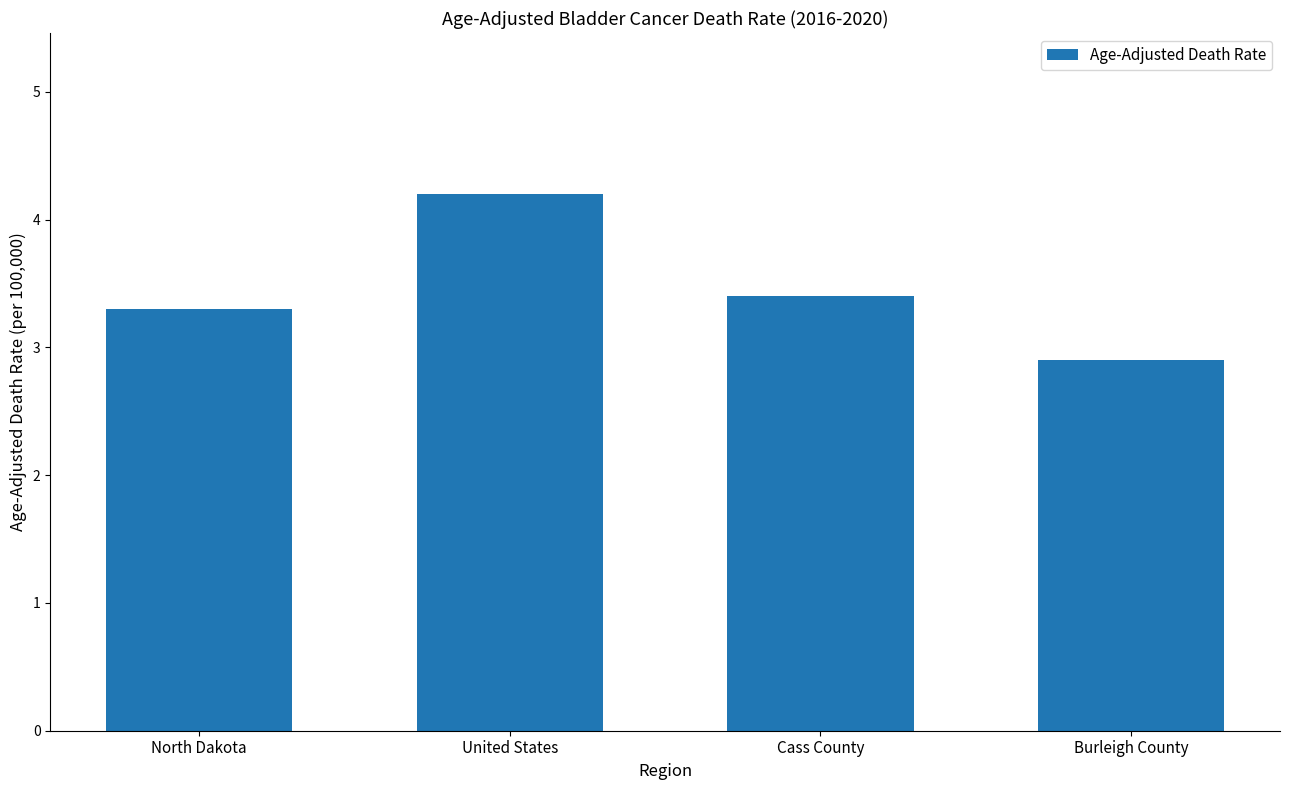

Reading left to right, list all the values displayed in this chart.

3.3	4.2	3.4	2.9